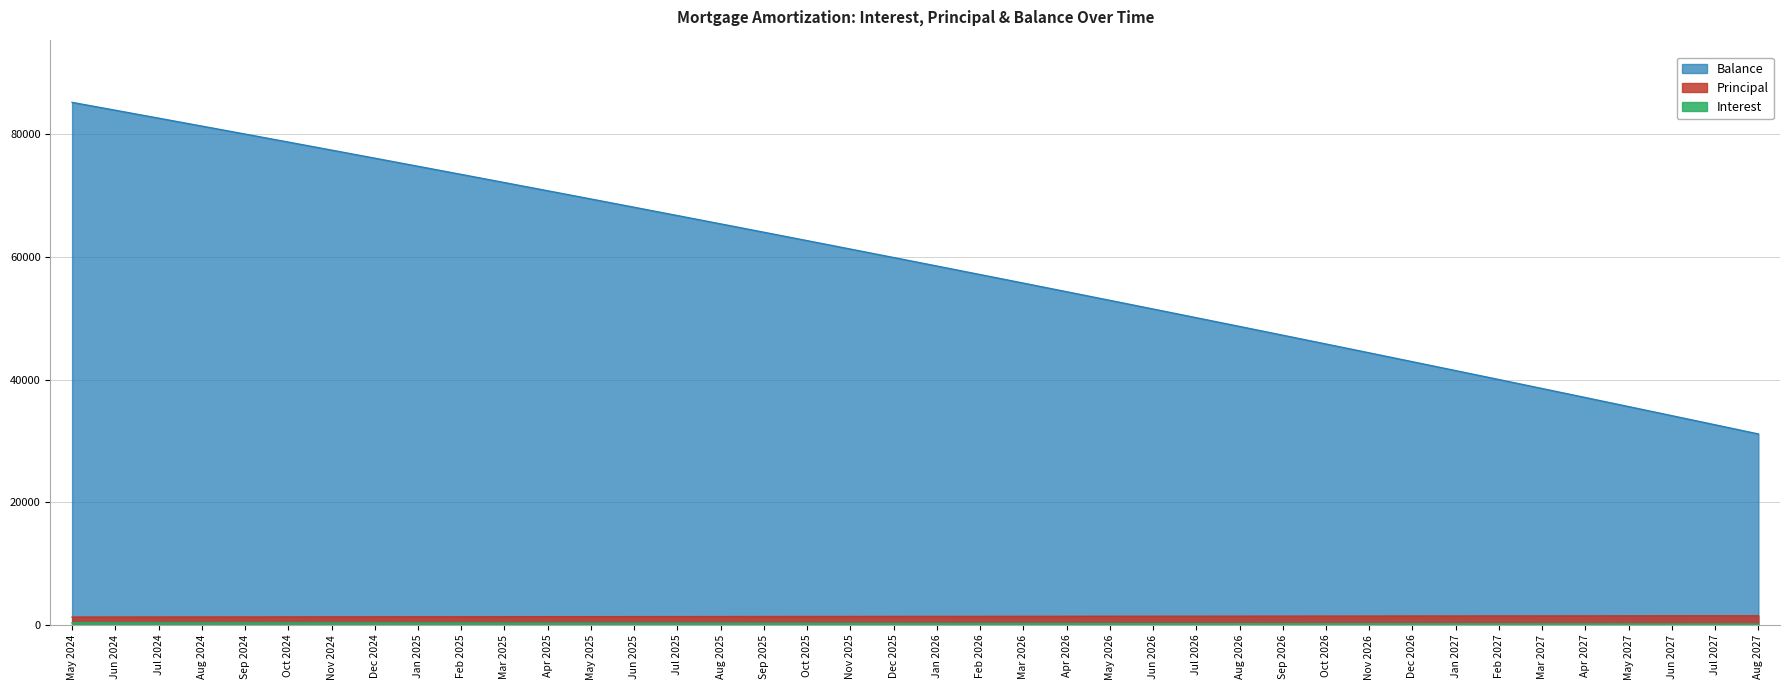

What position from the left is May 2024?

1